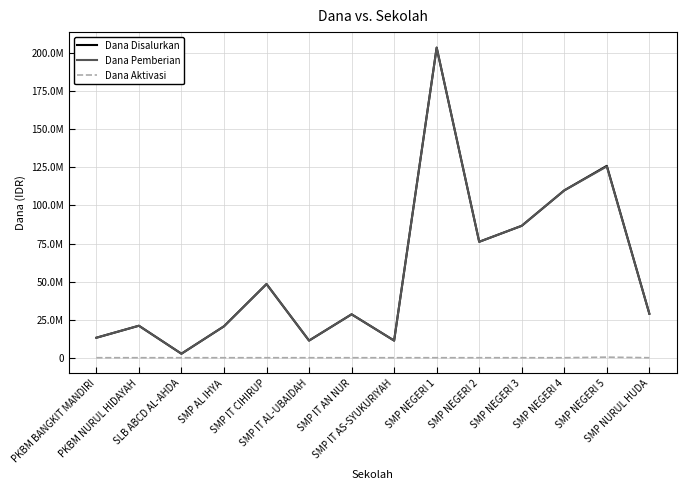

True or false: Dana Disalurkan has a value of 78991629 at SMP IT CIHIRUP.

False